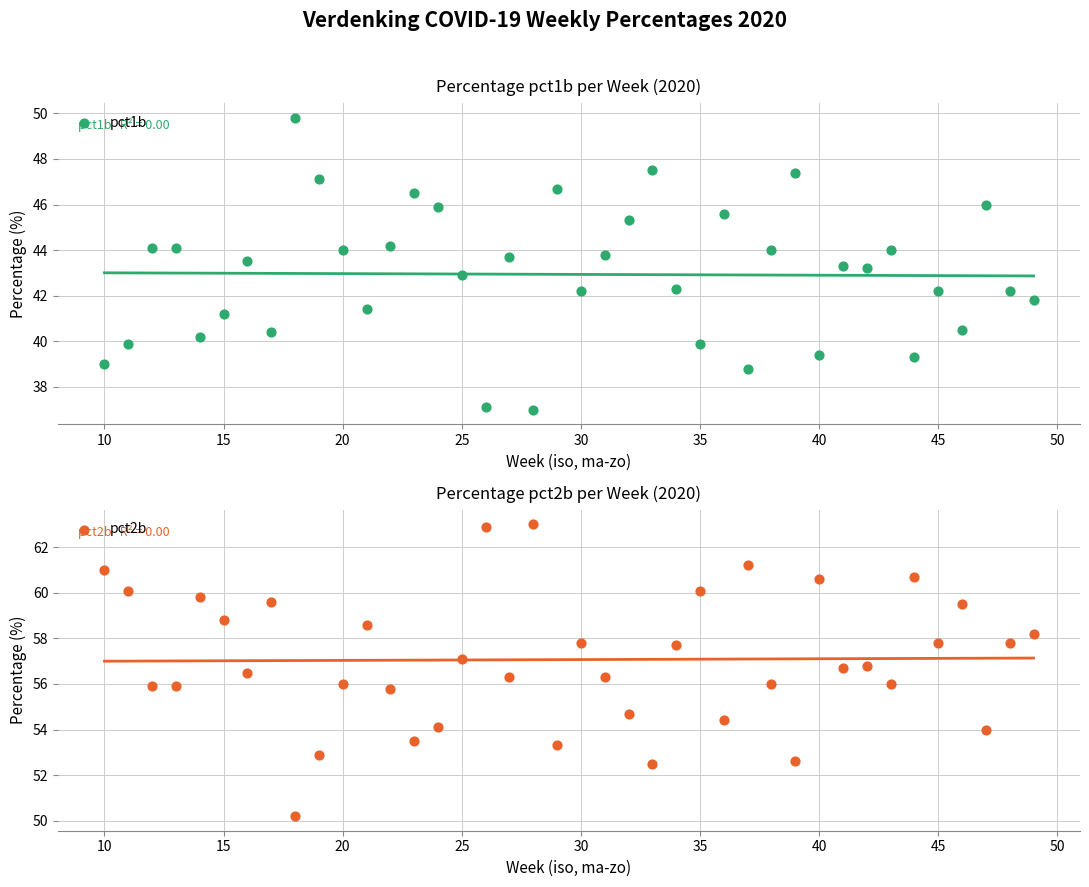

Is the value of pct2b at 18 greater than the value of pct1b at 25?

Yes